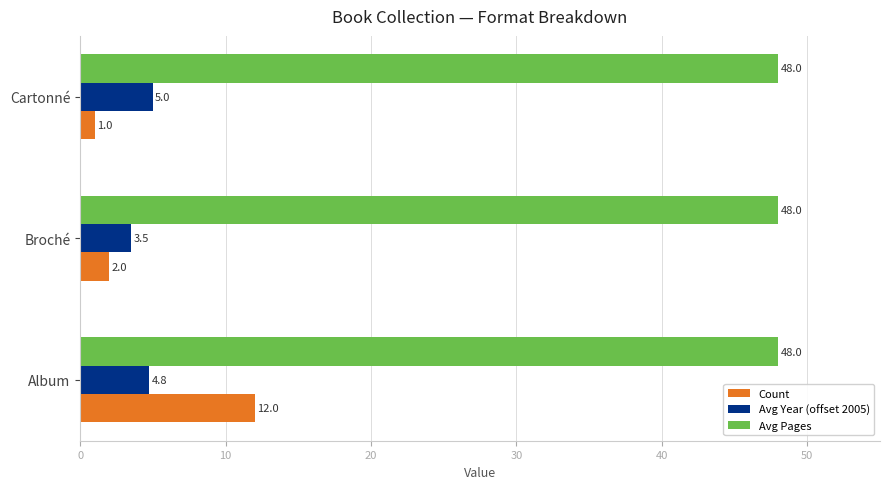

What is the total value across all series at Cartonné?

54.0